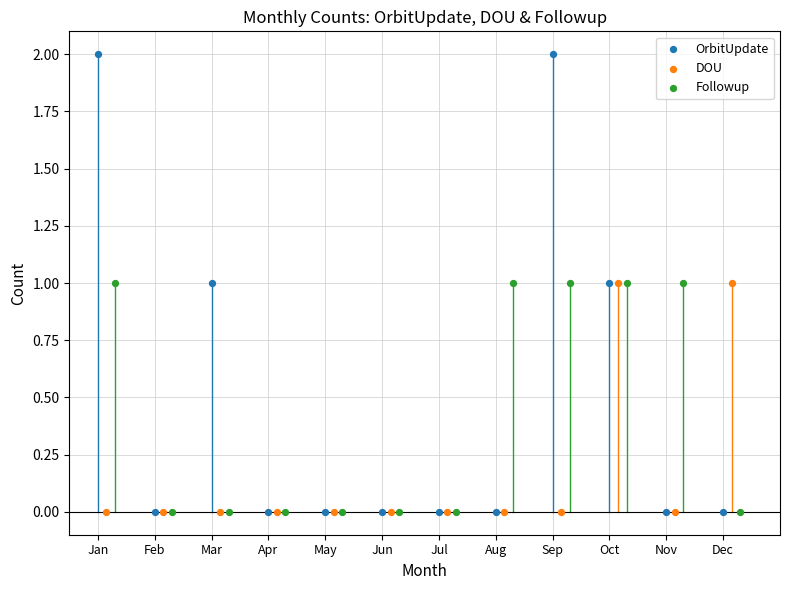

Which series contains the highest Y value?

OrbitUpdate